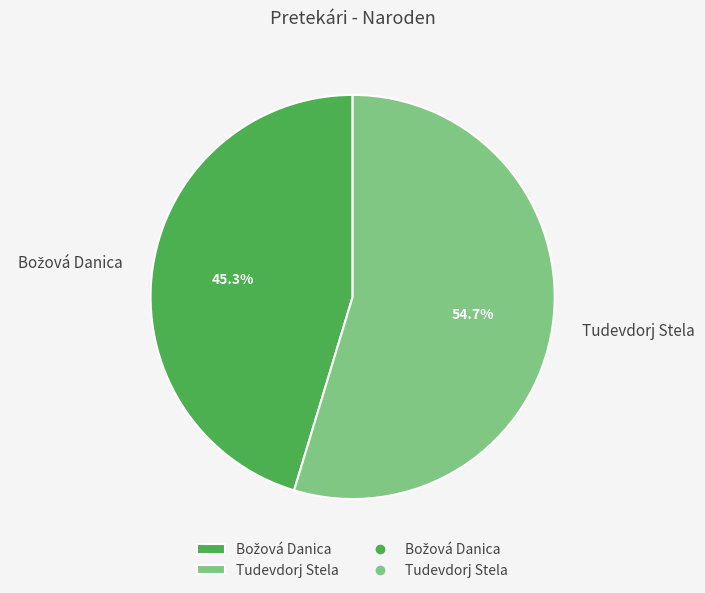

Count the number of slices in the pie.

2